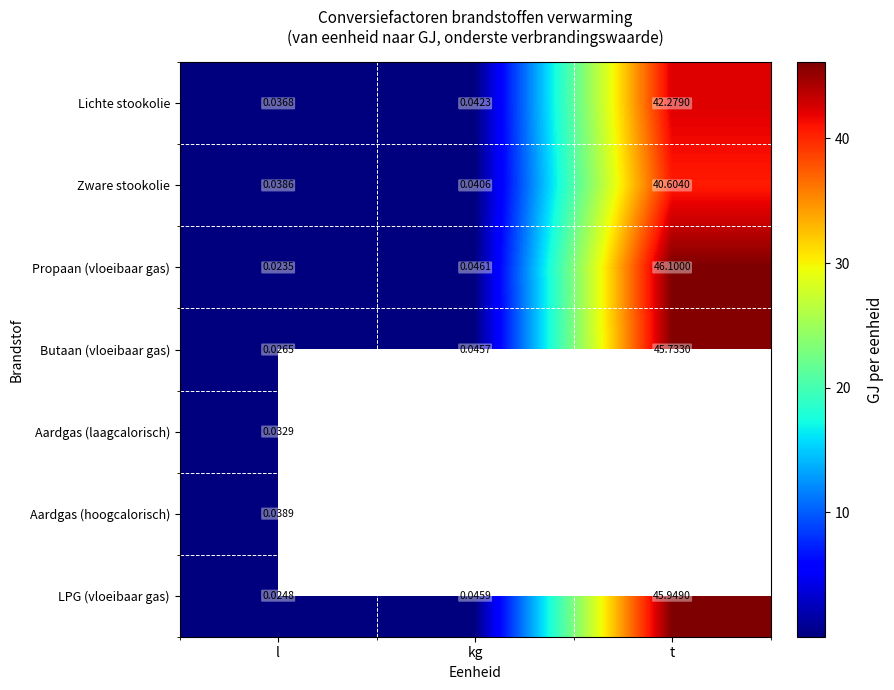

Where is Lichte stookolie nearest to the value 21?

kg